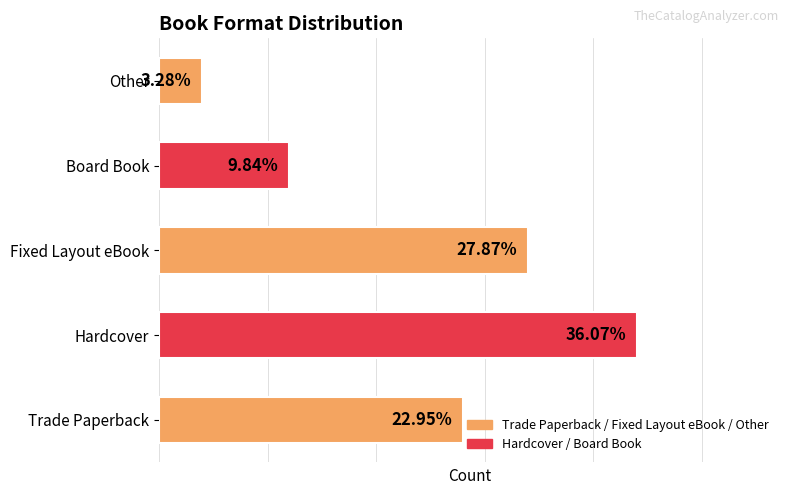

Are the bars horizontal?

Yes